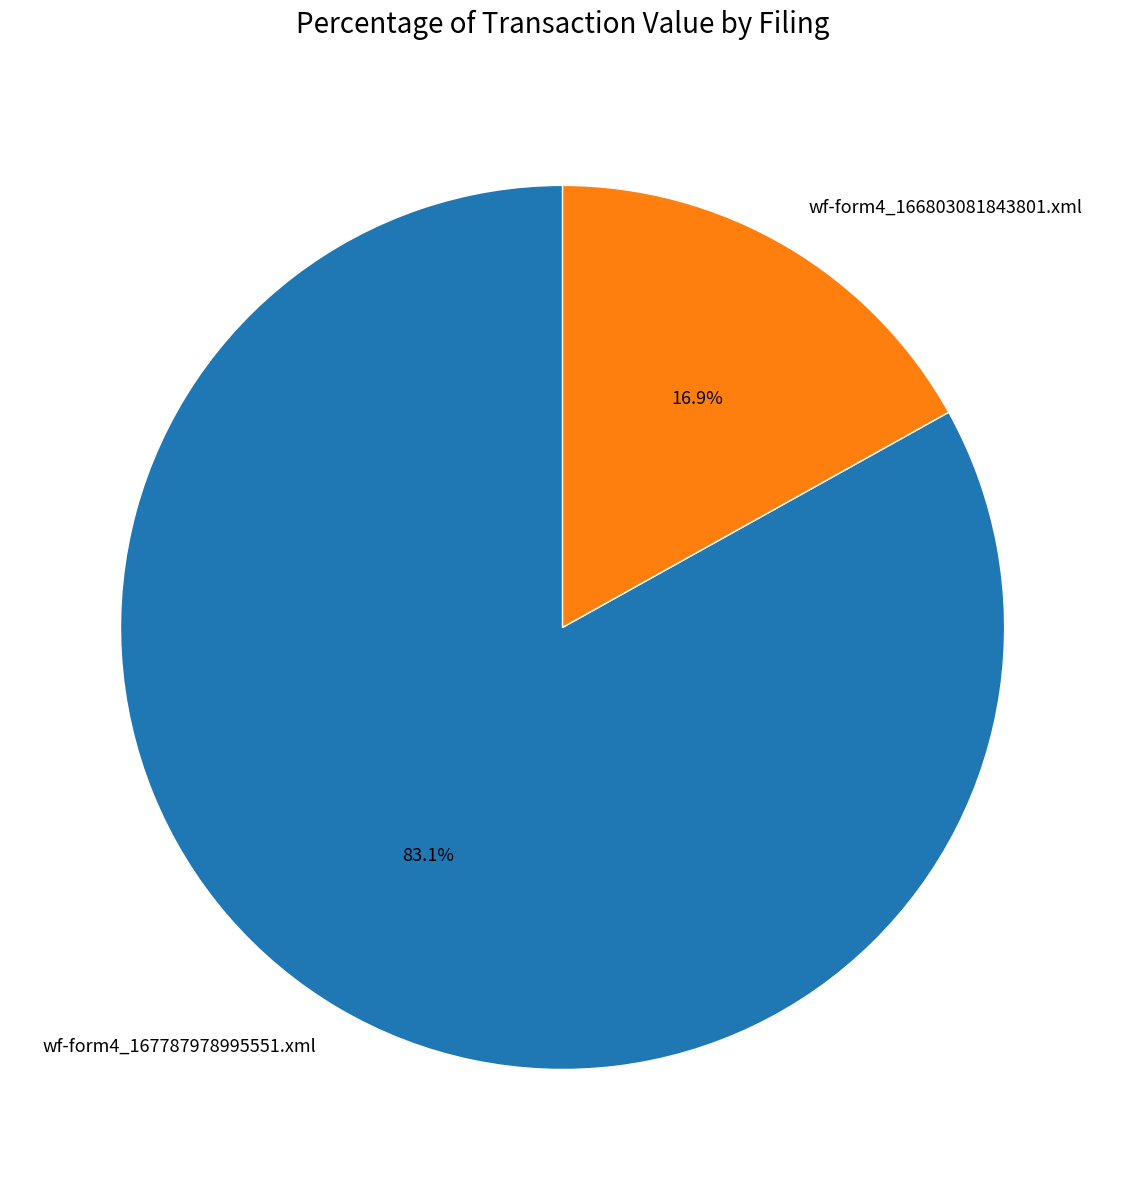

To the nearest percent, what is the average slice percentage?

50%